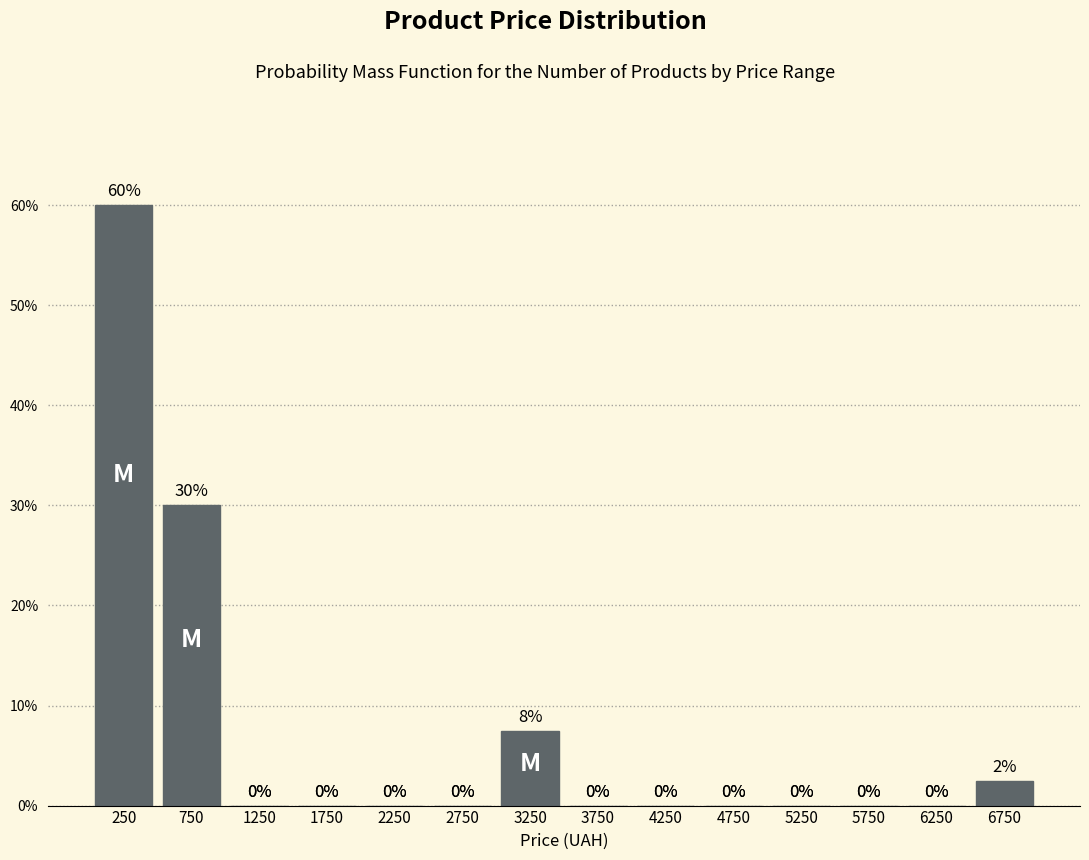

Over which range of the x-axis is the bar tallest?

0 to 500